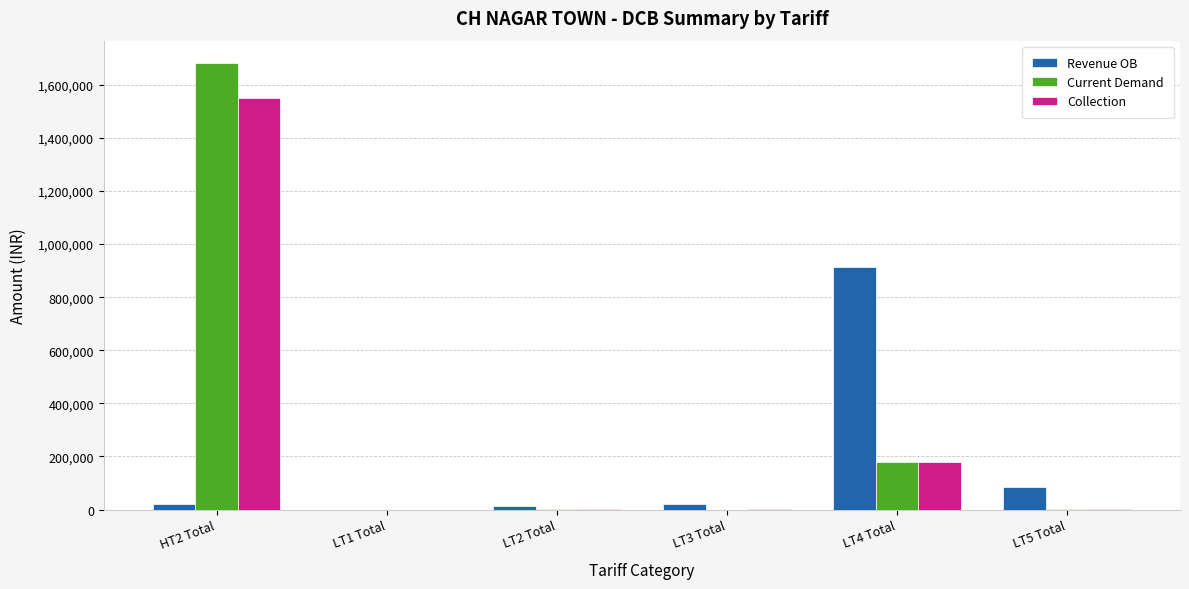

What is the greatest value displayed?

1682127.0